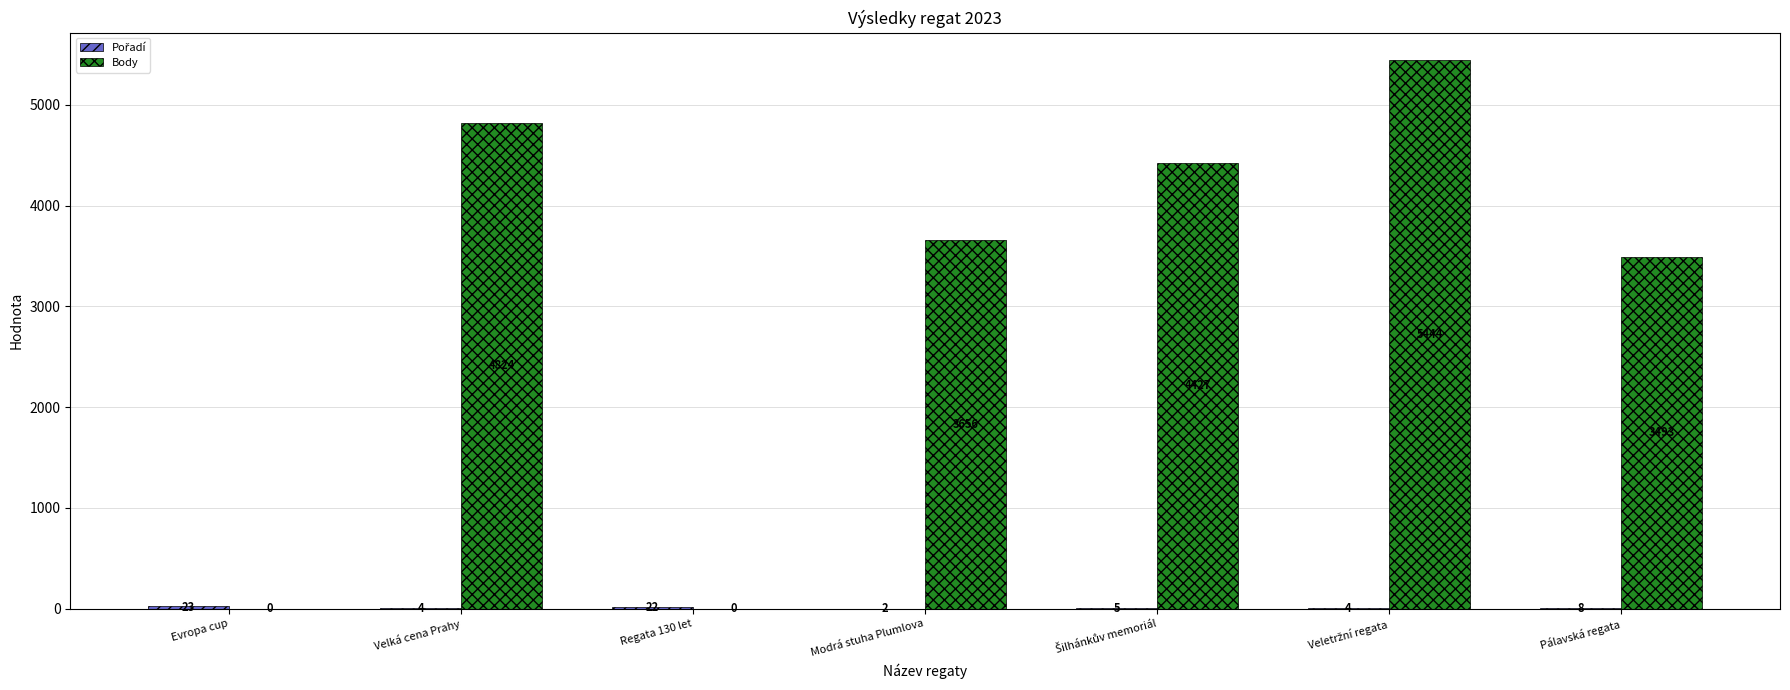

True or false: Body has a value of 2241 at Evropa cup.

False